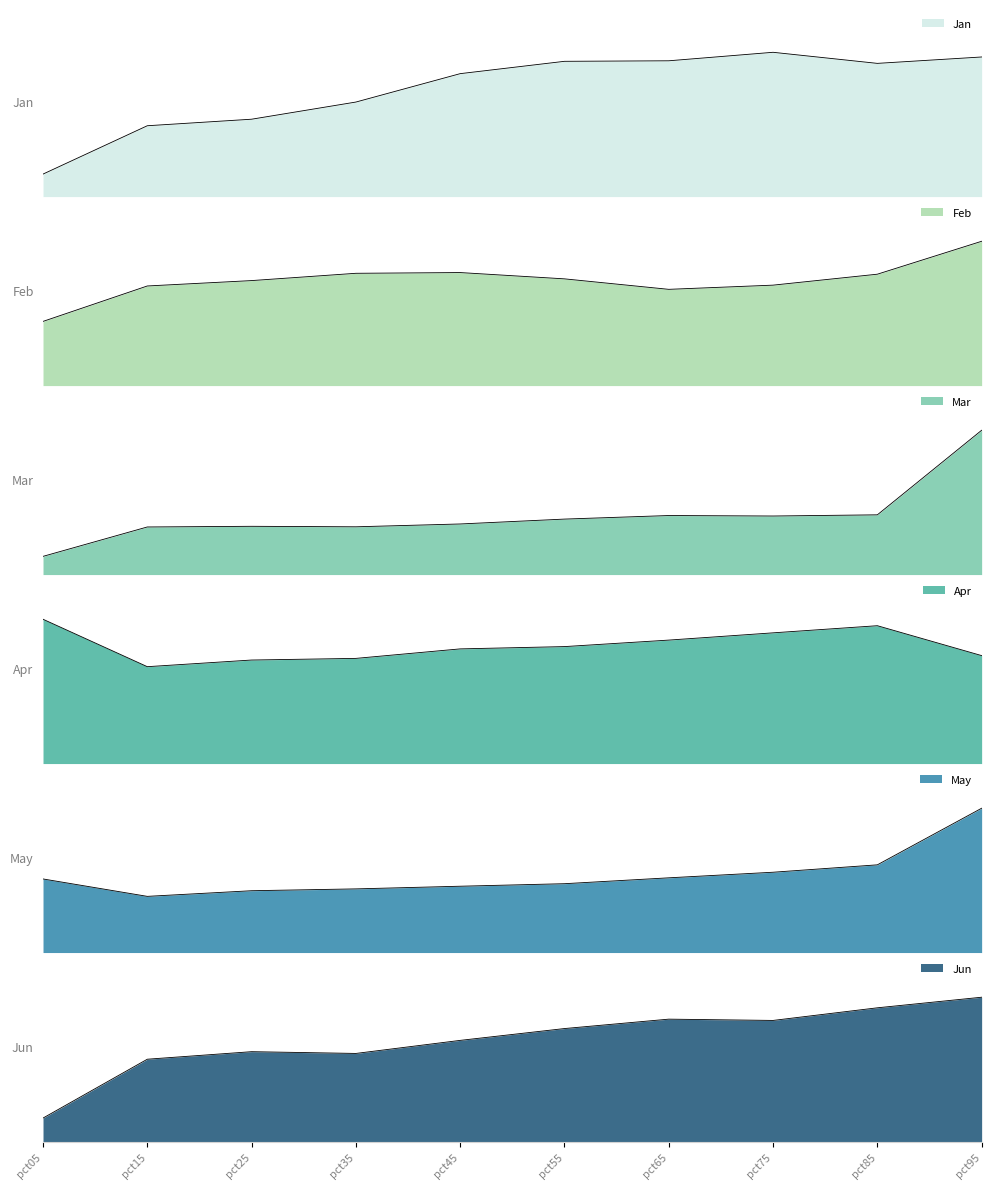

At which category does Jan reach its first local valley?

pct85